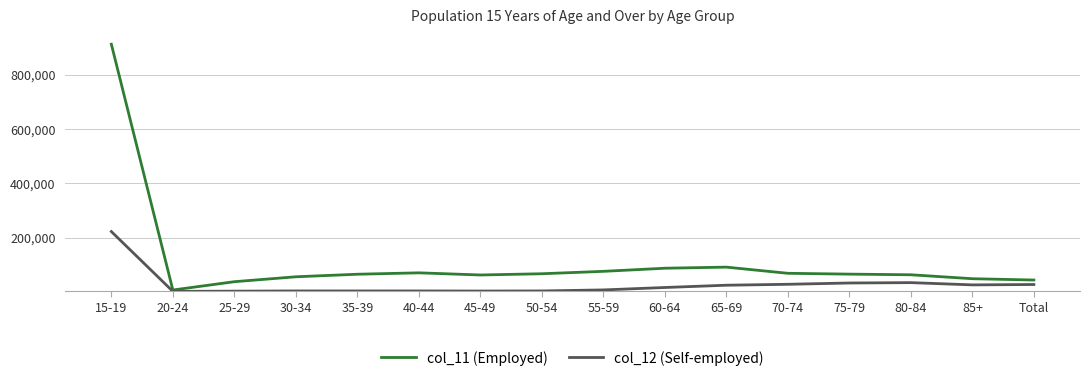

True or false: col_12 (Self-employed) has more than 0 points higher than both neighbors.

True